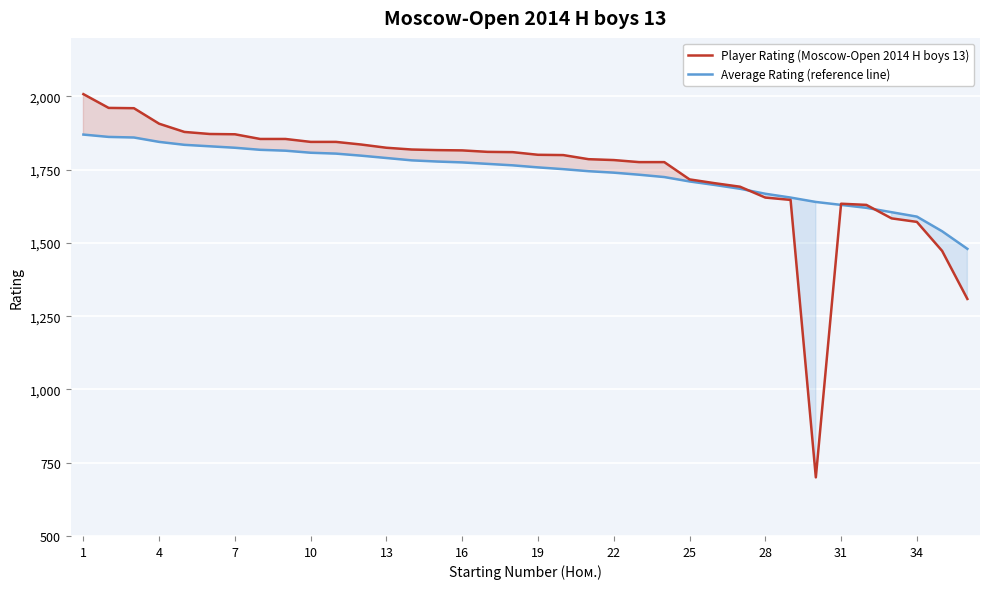

What is the minimum value shown in the chart?

700